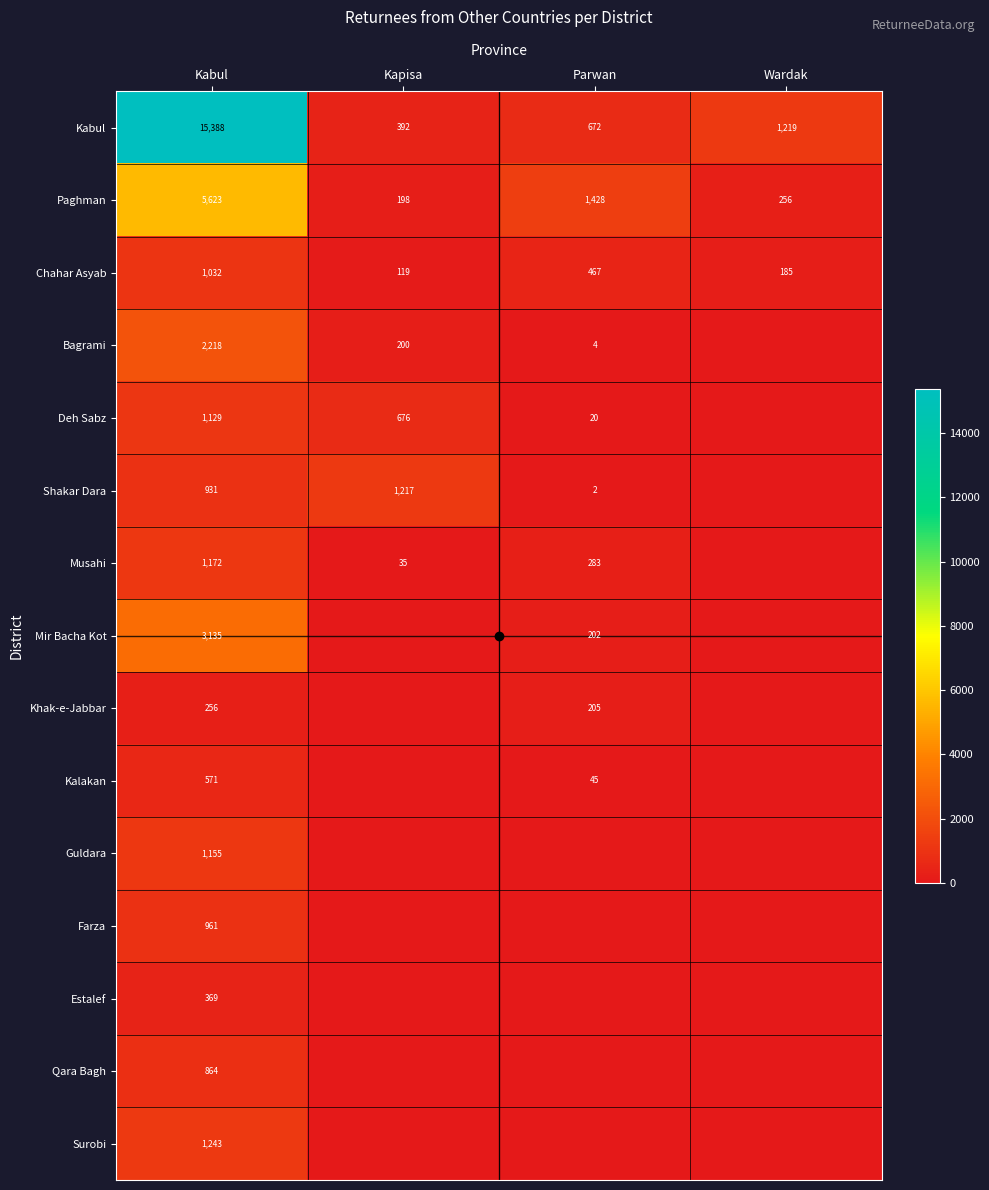

At which label does Deh Sabz first exceed 676?

Kabul